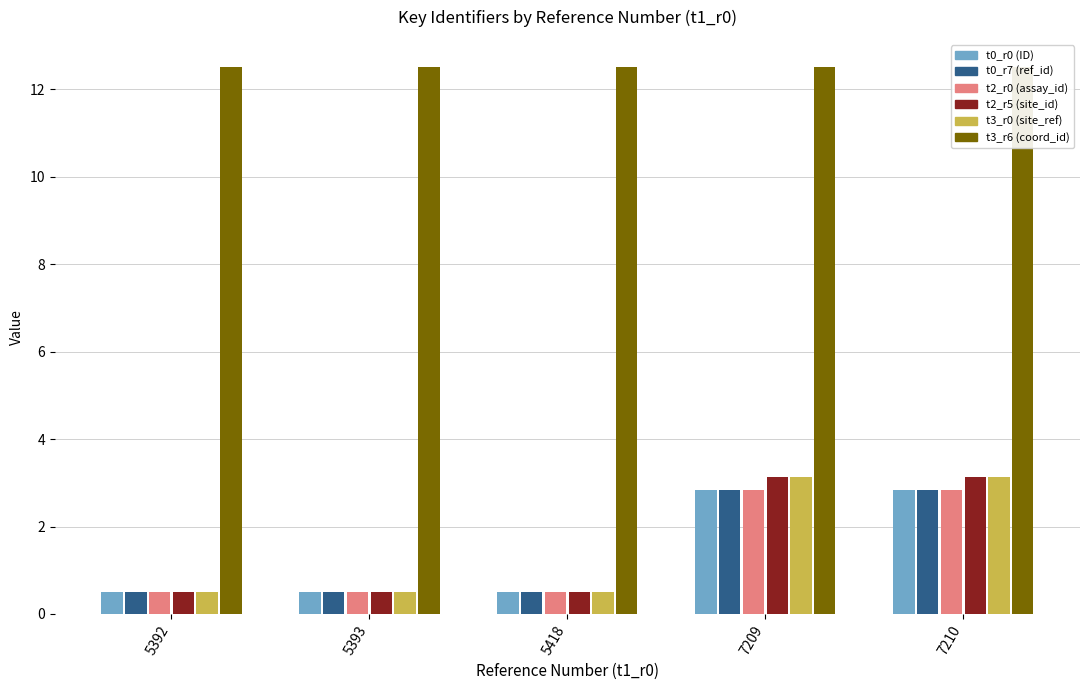

How many groups of bars are there?

5